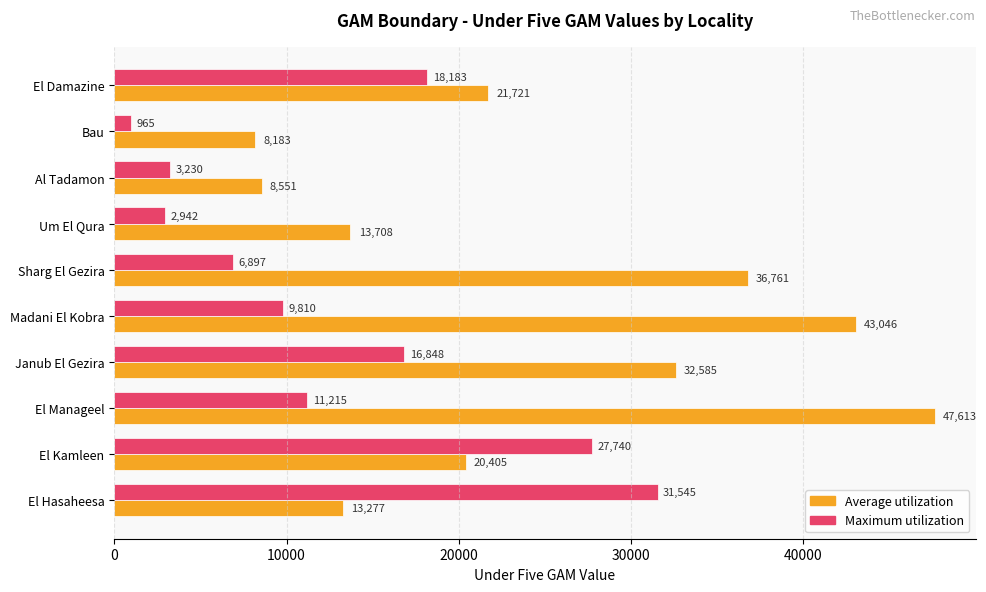

Which series has the largest total across all categories?

Average utilization